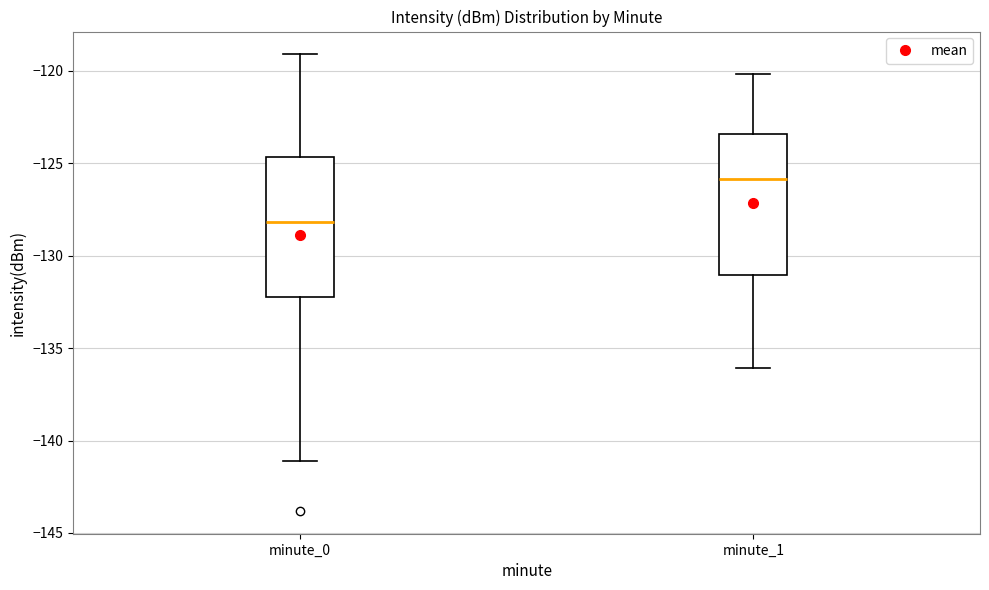

Reading left to right, transcribe this box plot: for each box, give where its median line is, the range the box spans, and where its two whiskers end, as read against the y-axis. The values are not printed on the chart, so give them approximately, as read against the axis.

minute_0: median -128.0, box -132.0 to -124.5, whiskers -141.0 to -119.0
minute_1: median -126.0, box -131.0 to -123.5, whiskers -136.0 to -120.0